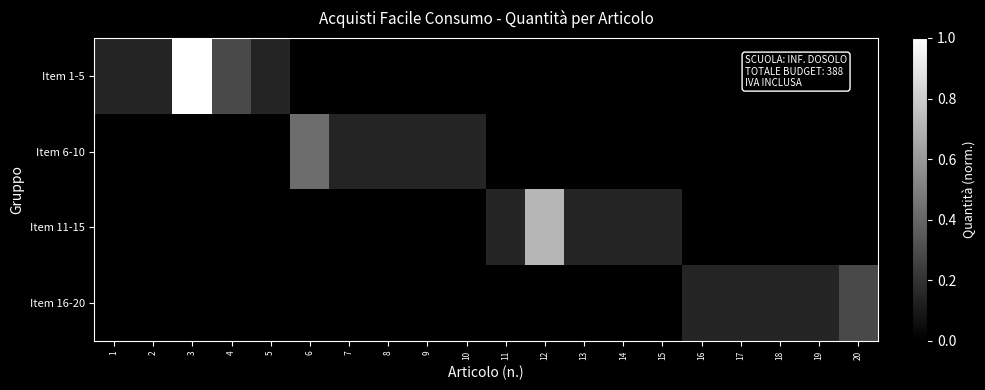

What is the total value across all series at 4?

0.3